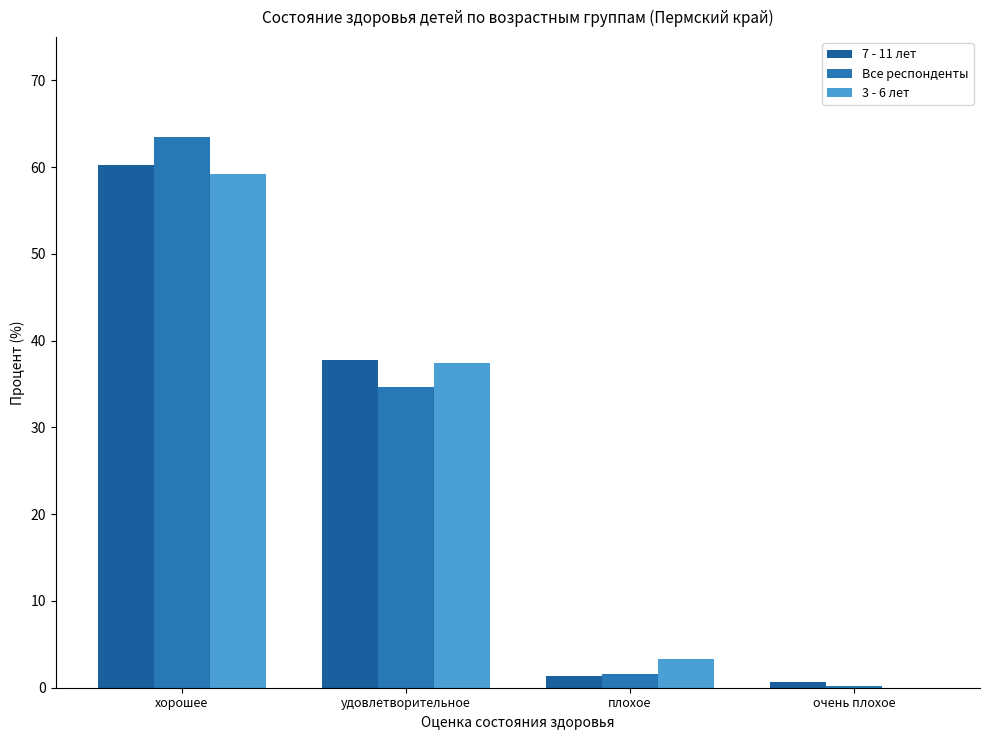

Is it true that 3 - 6 лет equals -19.2 at очень плохое?

False